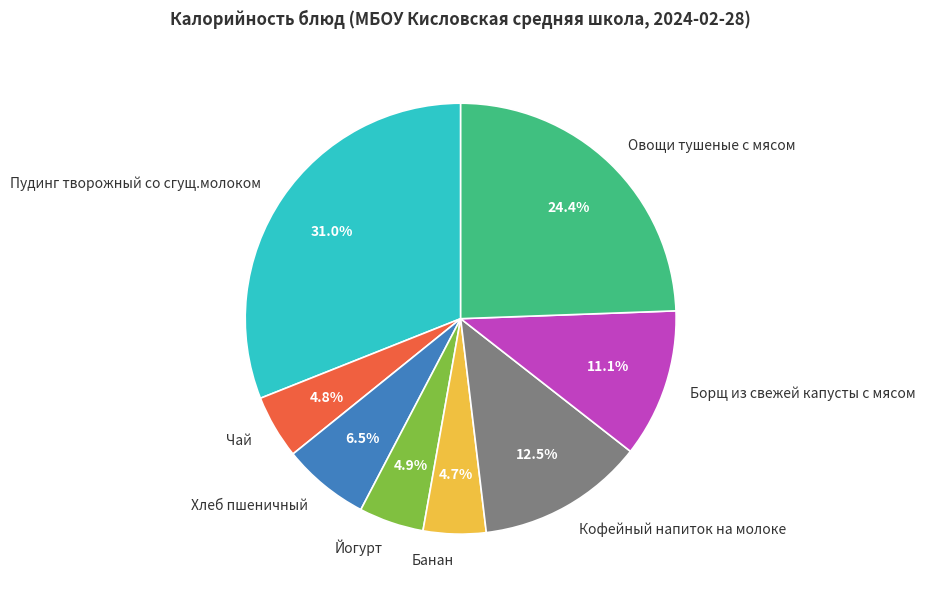

Between Пудинг творожный со сгущ.молоком and Чай, which is larger?

Пудинг творожный со сгущ.молоком